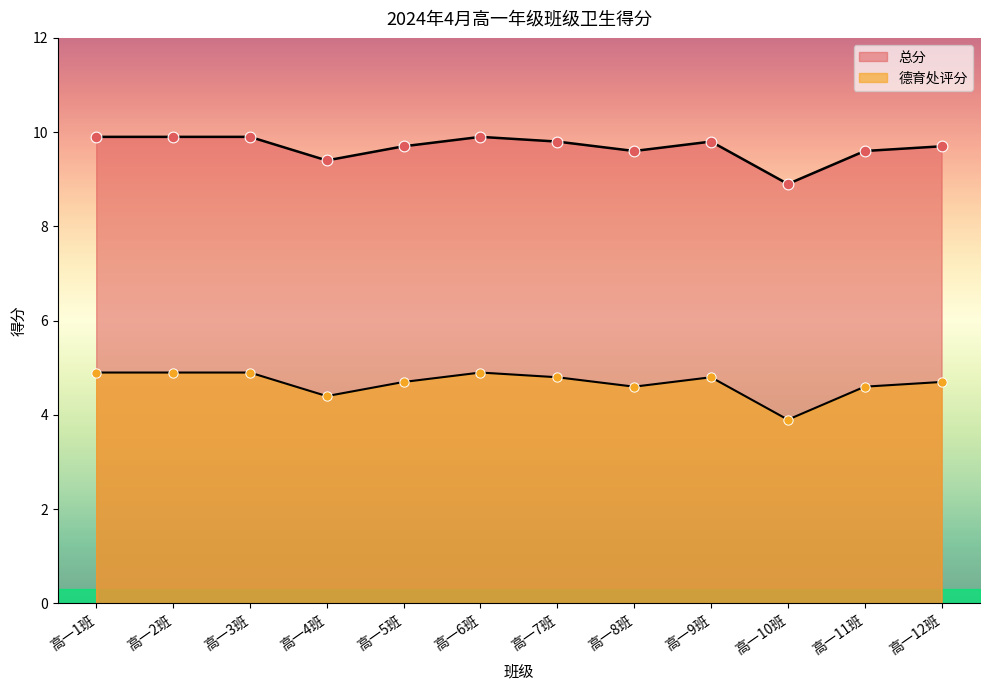

At which category is the sum across all series the highest?

高一1班